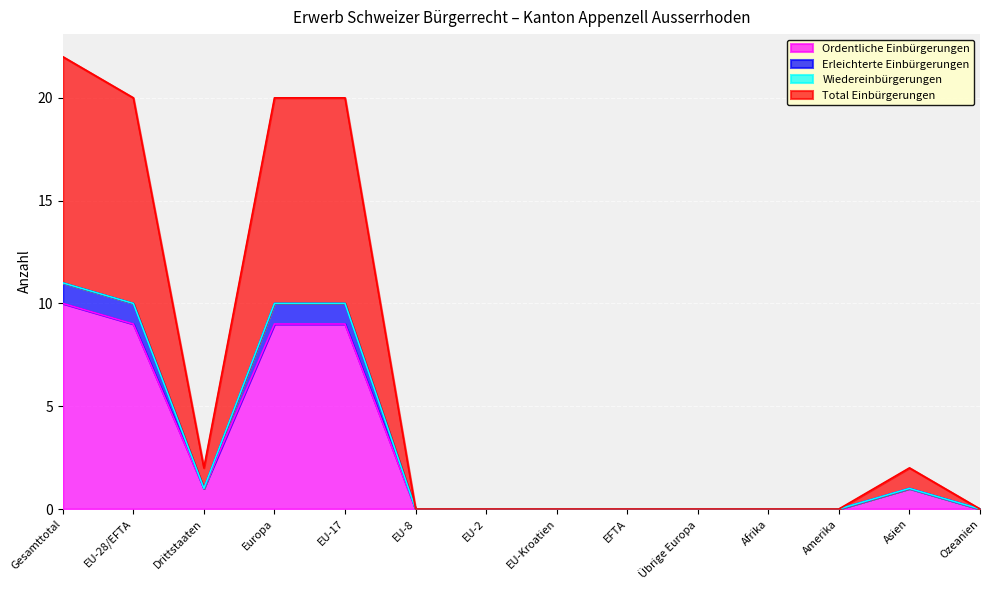

Is it true that Ordentliche Einbürgerungen equals 0 at EU-Kroatien?

True